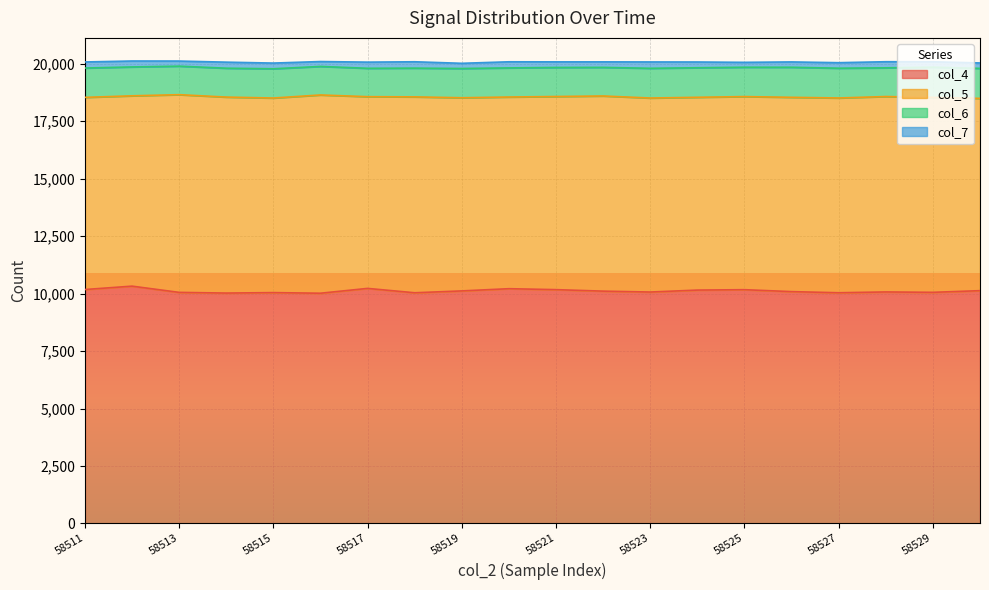

True or false: col_5 has a value of 8282 at 58512.

True